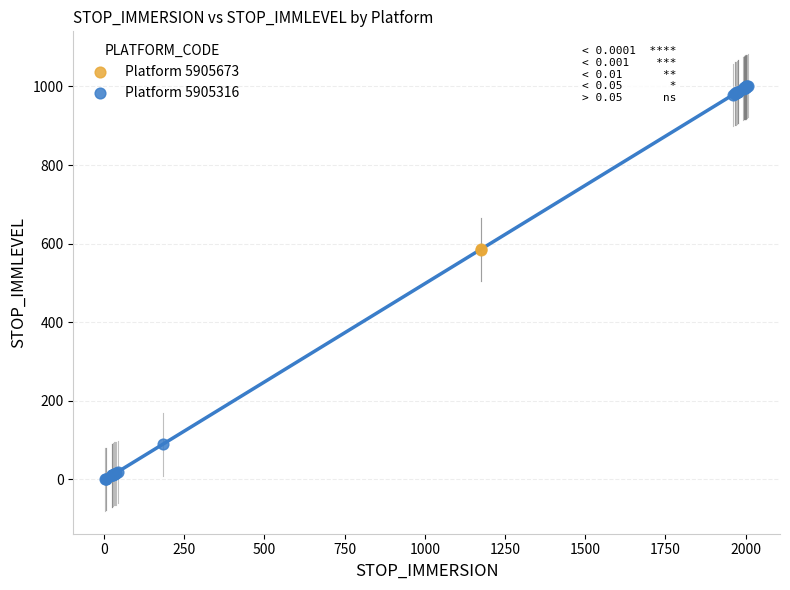

What are all the series names shown in the legend?

Platform 5905673, Platform 5905316